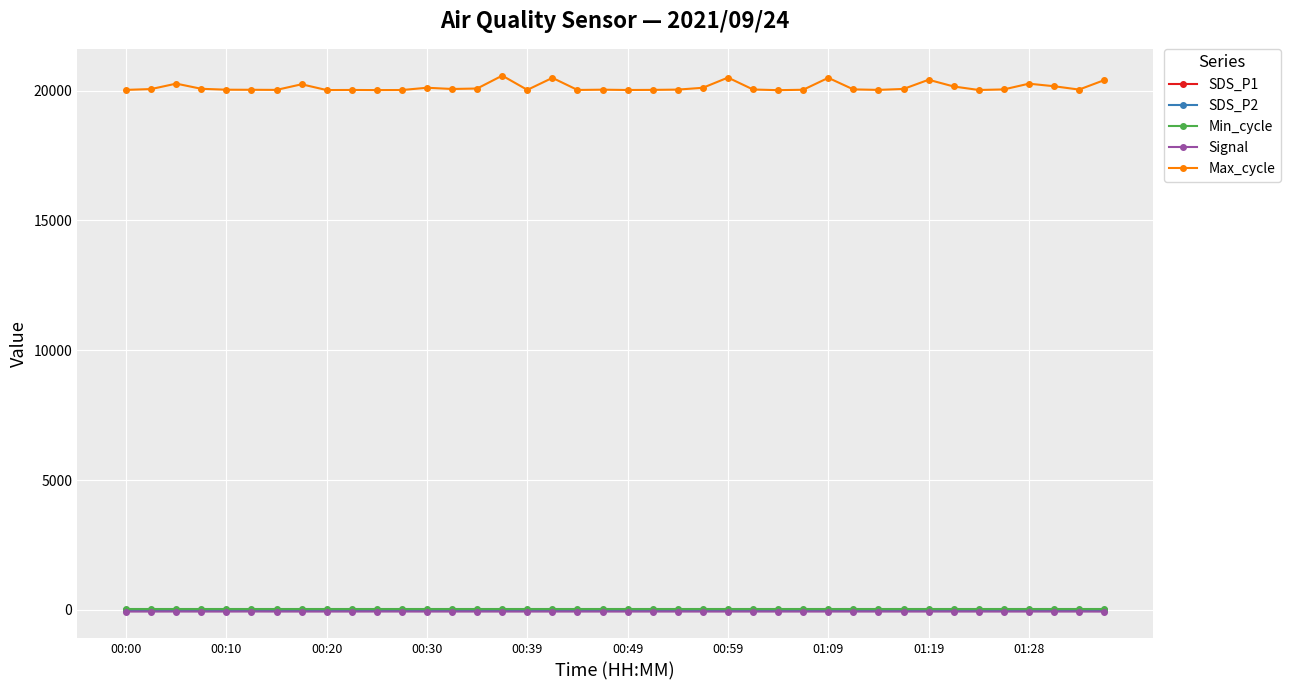

What is the value of the Max_cycle point at the 1st from the left?

20028.0